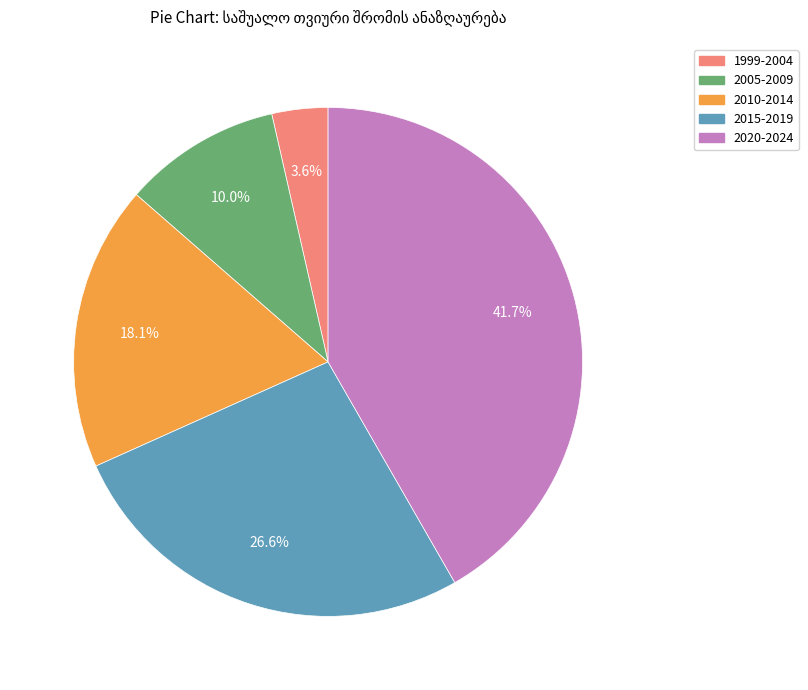

Is there a majority slice in this chart?

No